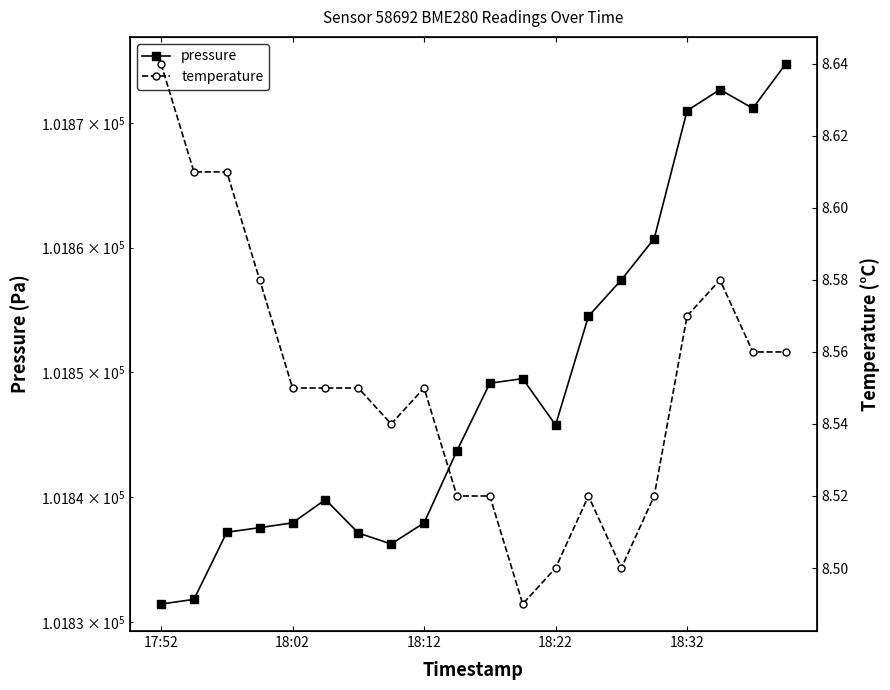

What position from the right is 15?

5